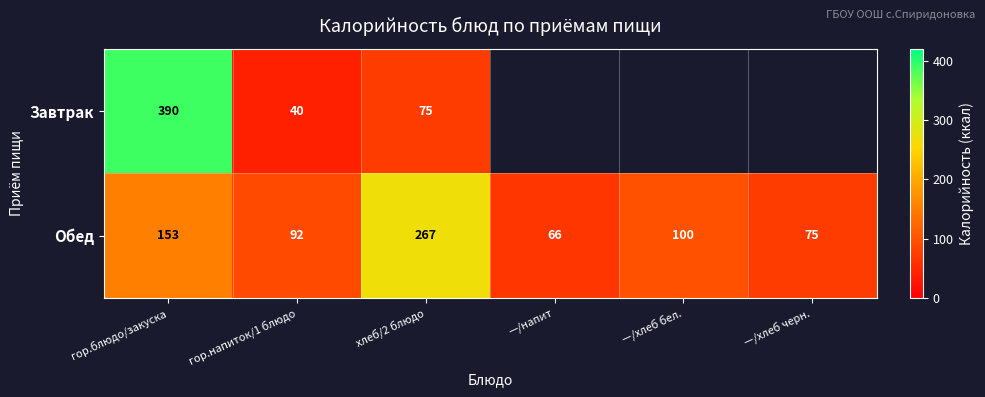

How many data points does each series have?

6